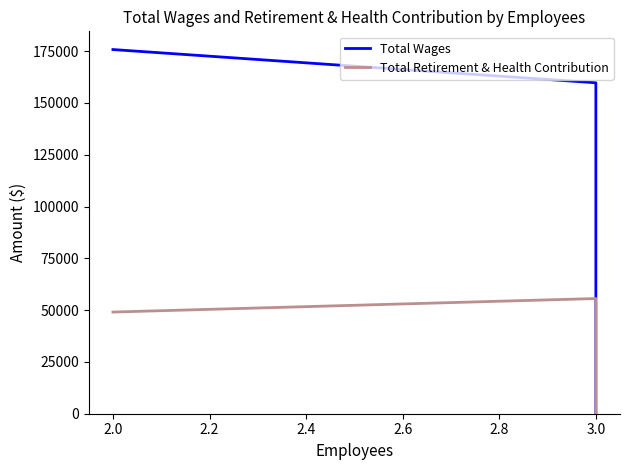

Reading right to left, transcribe all the data shown in this chart.

Total Wages: 0	159753	175793
Total Retirement & Health Contribution: 0	55604	49078